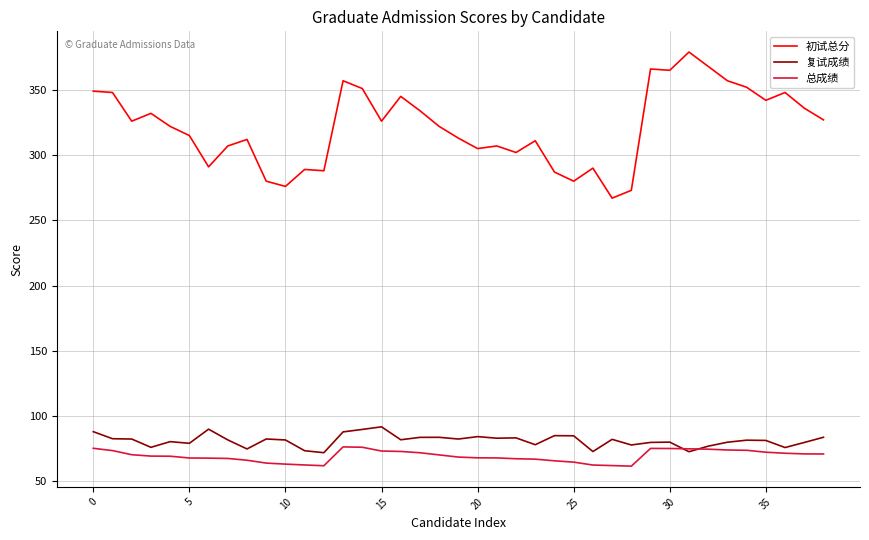

Rank the series by their maximum value, from lowest to highest.

总成绩, 复试成绩, 初试总分